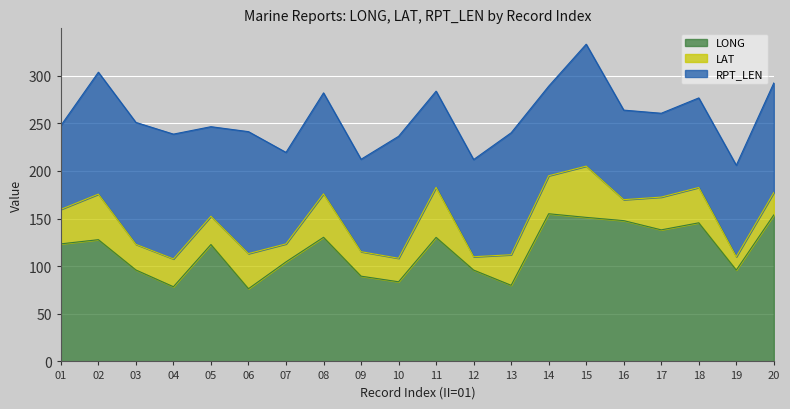

What is the difference between the LONG values at 04 and 03?

17.6